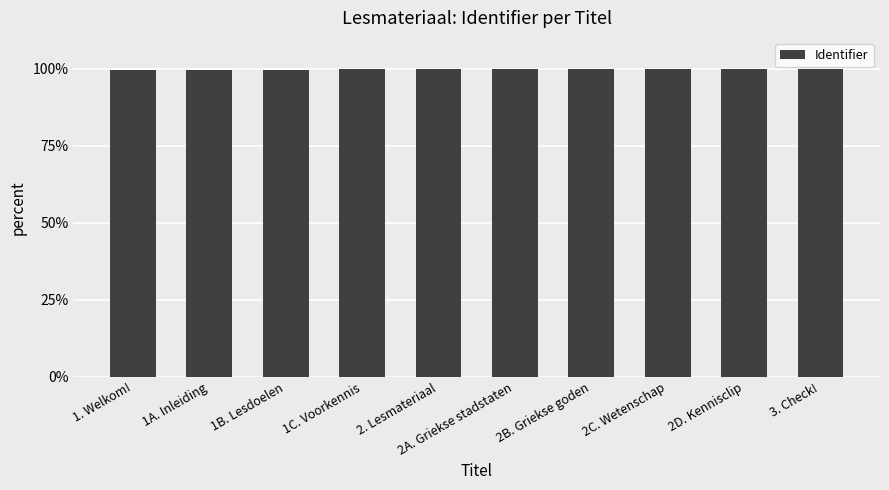

Are the bars horizontal?

No